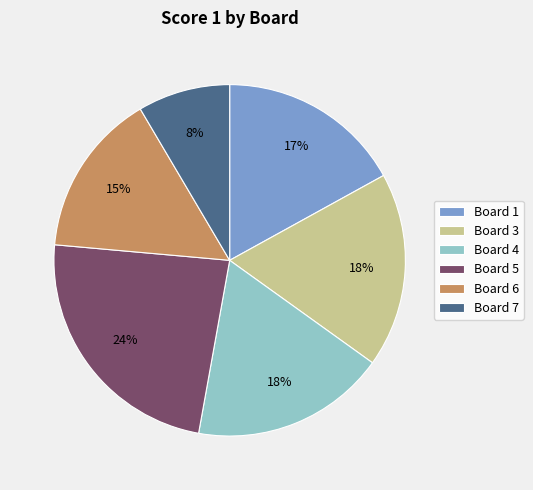

To the nearest percent, what percentage of the pie is Board 5?

24%